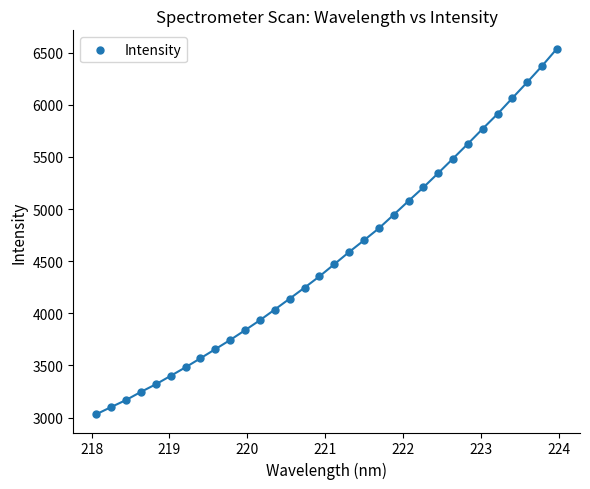

What is the range of X values (max minus min)?

5.9